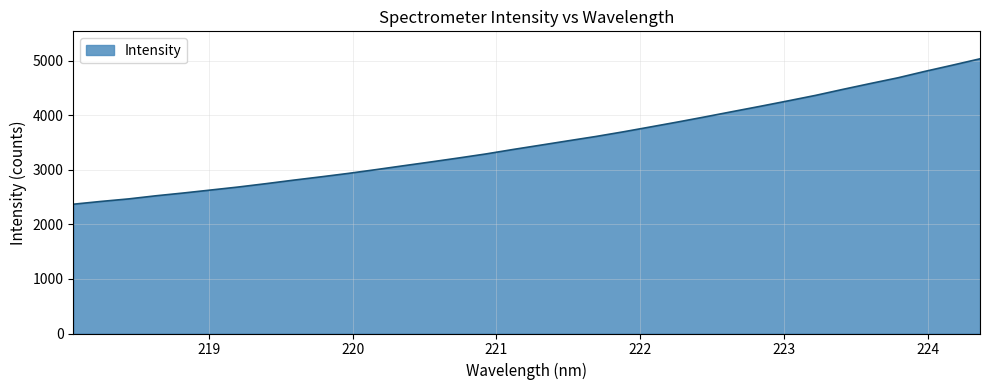

What is the minimum value shown in the chart?

2368.8